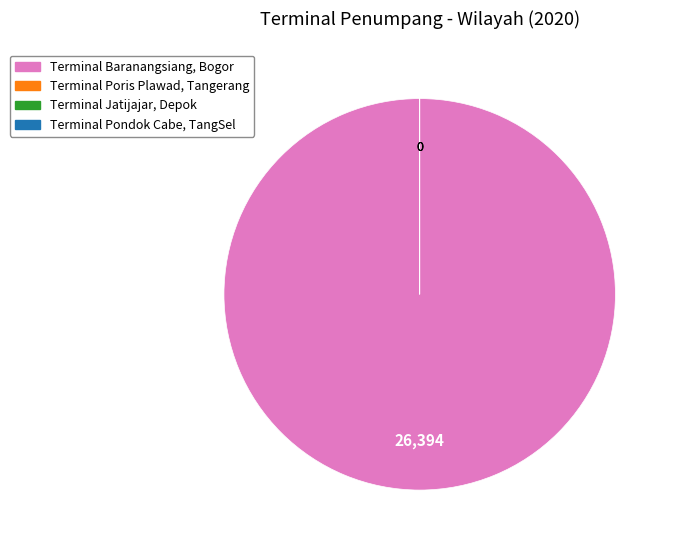

Which slice is the largest?

Terminal Baranangsiang, Bogor